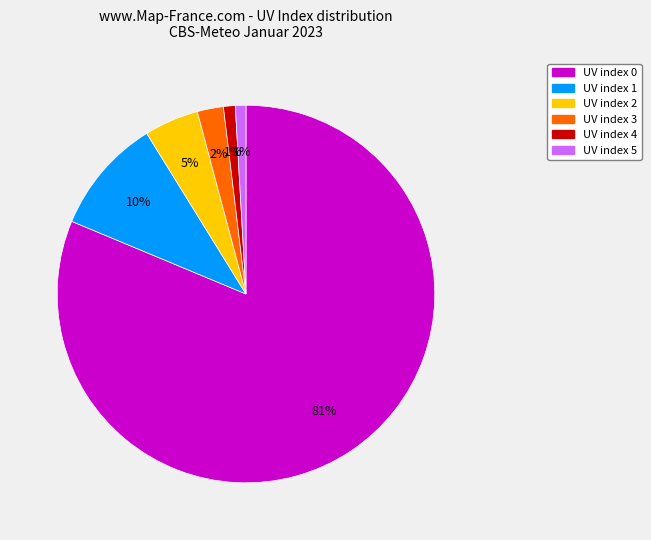

Is there any slice that represents more than half of the pie?

Yes